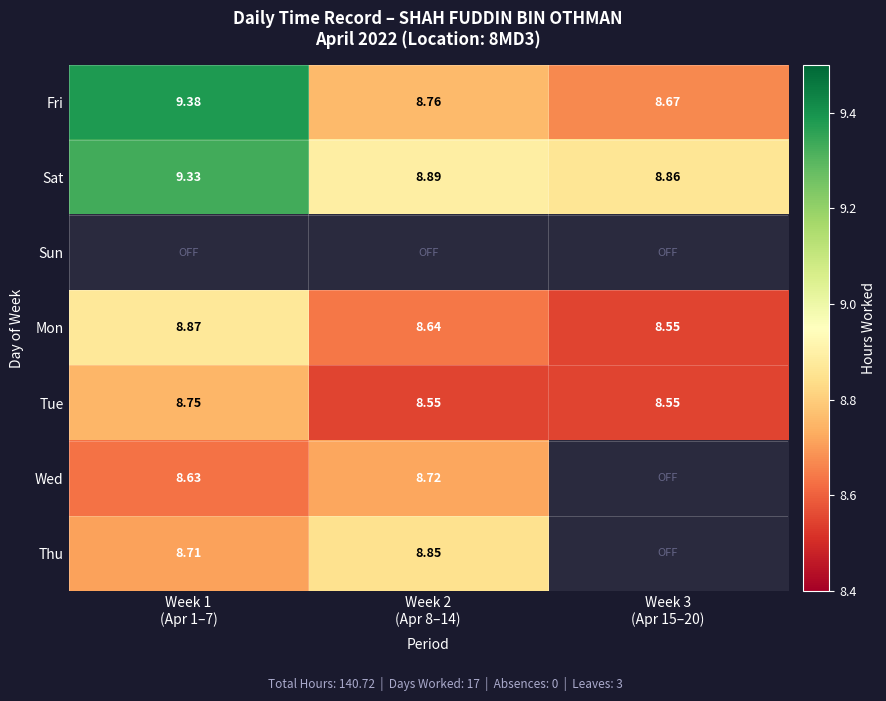

How many values in the Wed series exceed 8?

2